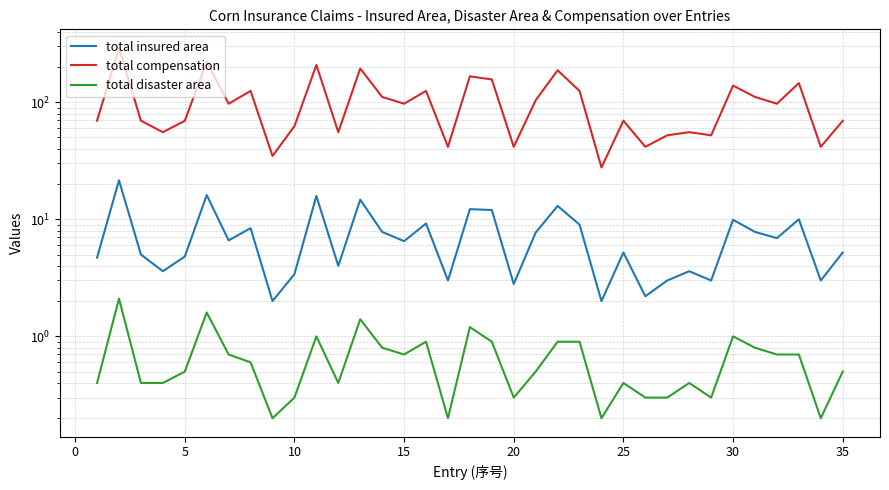

In total compensation, how many points are lower than both neighbors (excluding endpoints)?

12